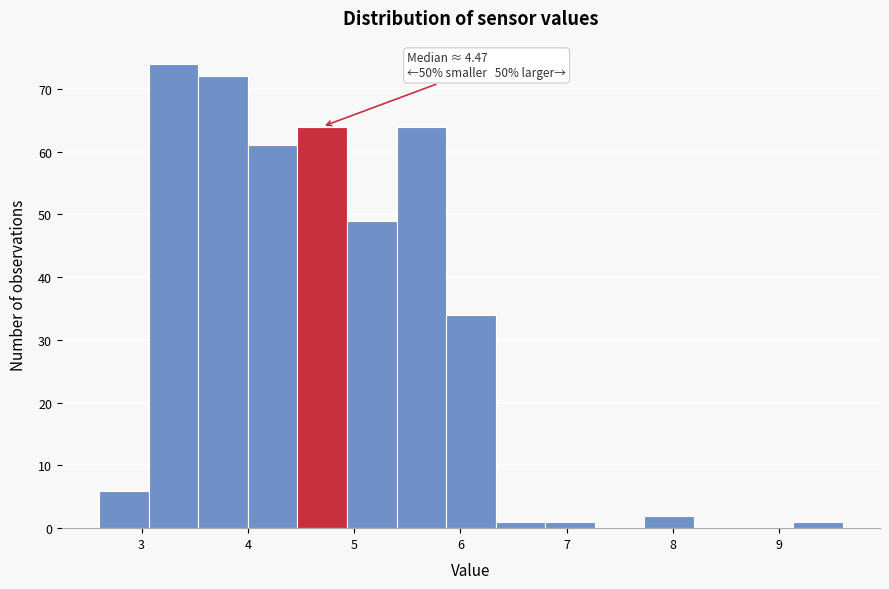

Which range on the x-axis has the tallest bar?

3.1 to 3.5